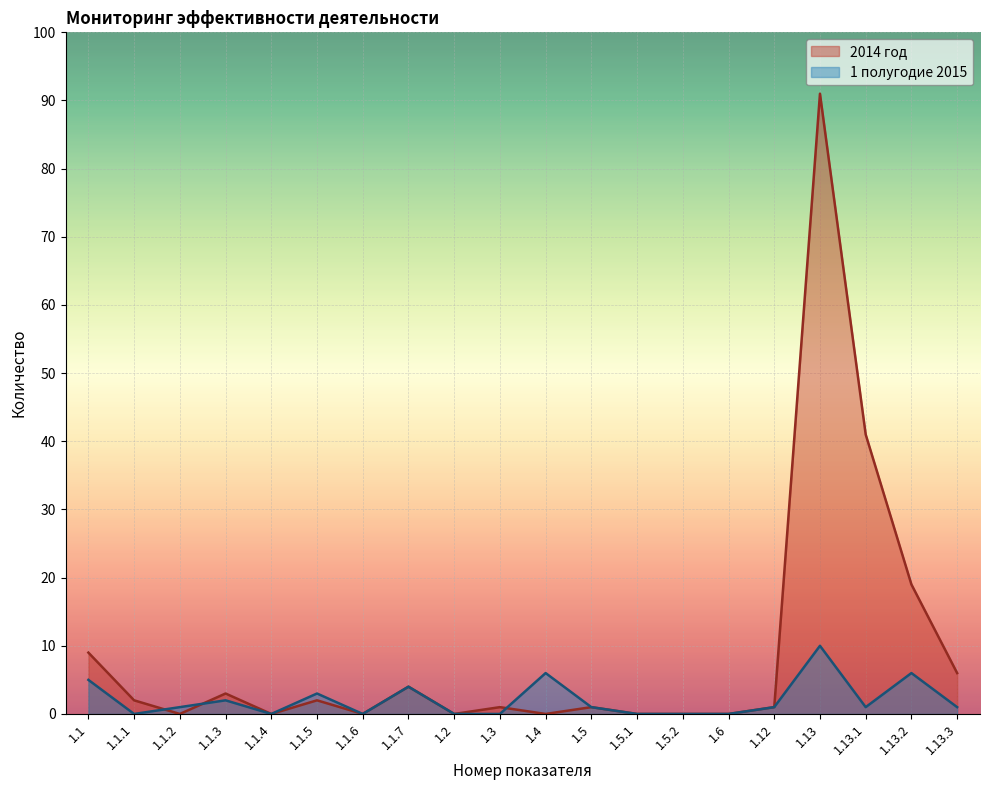

List the series in order of their peak value, lowest first.

1 полугодие 2015, 2014 год